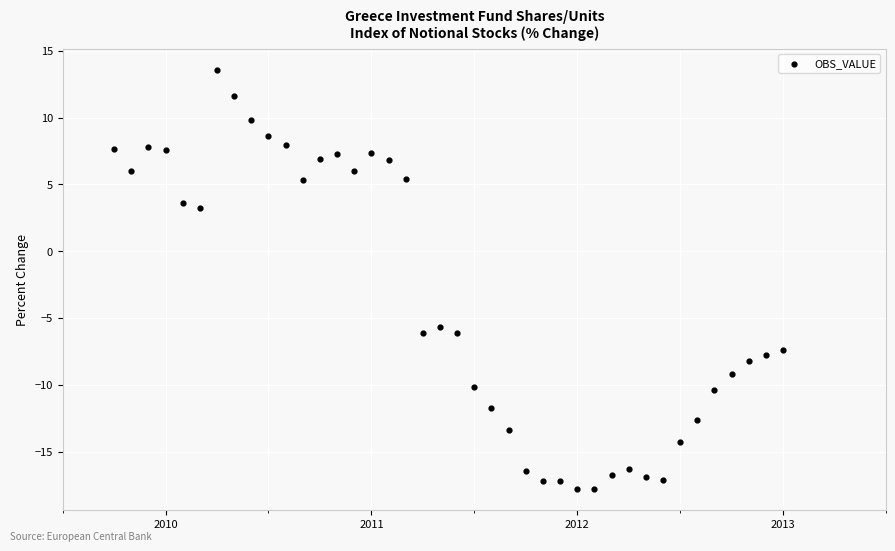

What Y value in the scatter plot is closest to -2?

-5.7